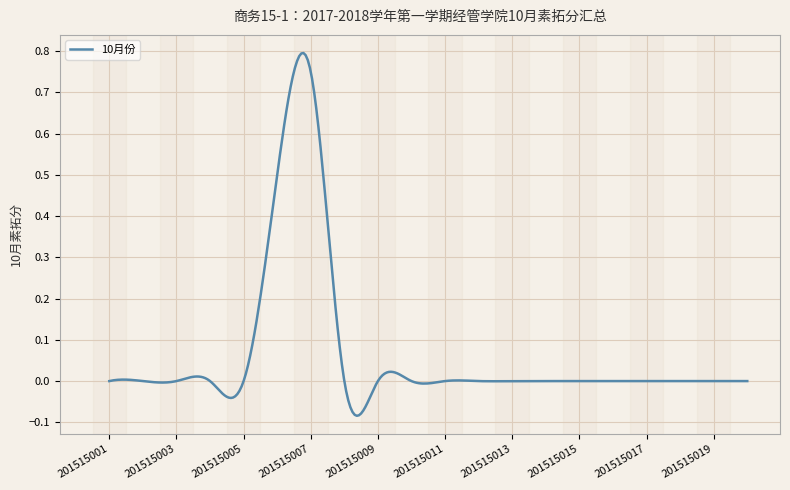

How many distinct data groups are displayed?

1